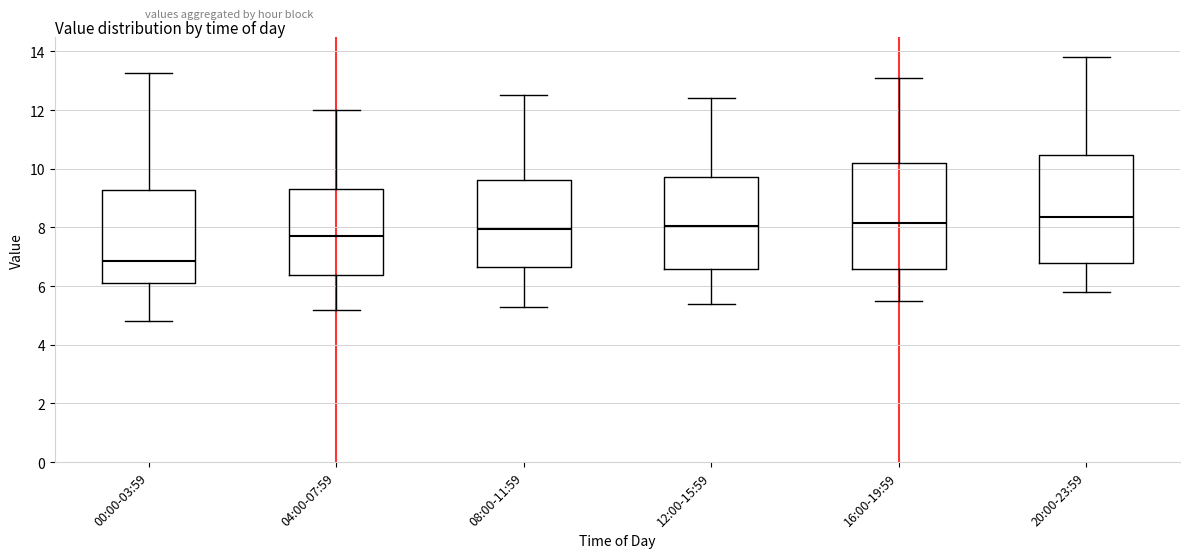

Where does the median line of the box for 20:00-23:59 sit on the y-axis? The values are not printed on the chart, so give them approximately, as read against the axis.

8.4